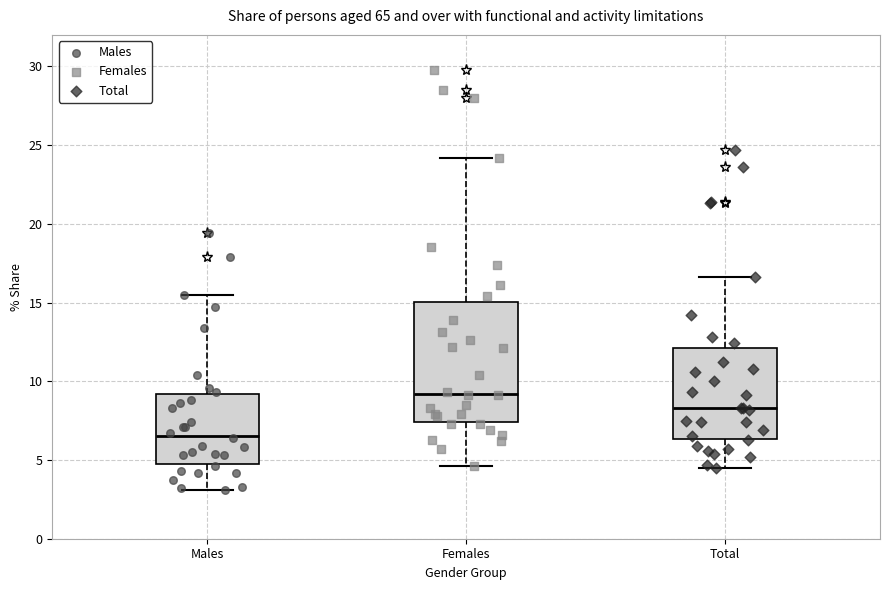

Reading left to right, transcribe this box plot: for each box, give where its median line is, the range the box spans, and where its two whiskers end, as read against the y-axis. The values are not printed on the chart, so give them approximately, as read against the axis.

Males: median 6.5, box 5.0 to 9.0, whiskers 3.0 to 15.5
Females: median 9.0, box 7.5 to 15.0, whiskers 4.5 to 24.0
Total: median 8.5, box 6.5 to 12.0, whiskers 4.5 to 16.5